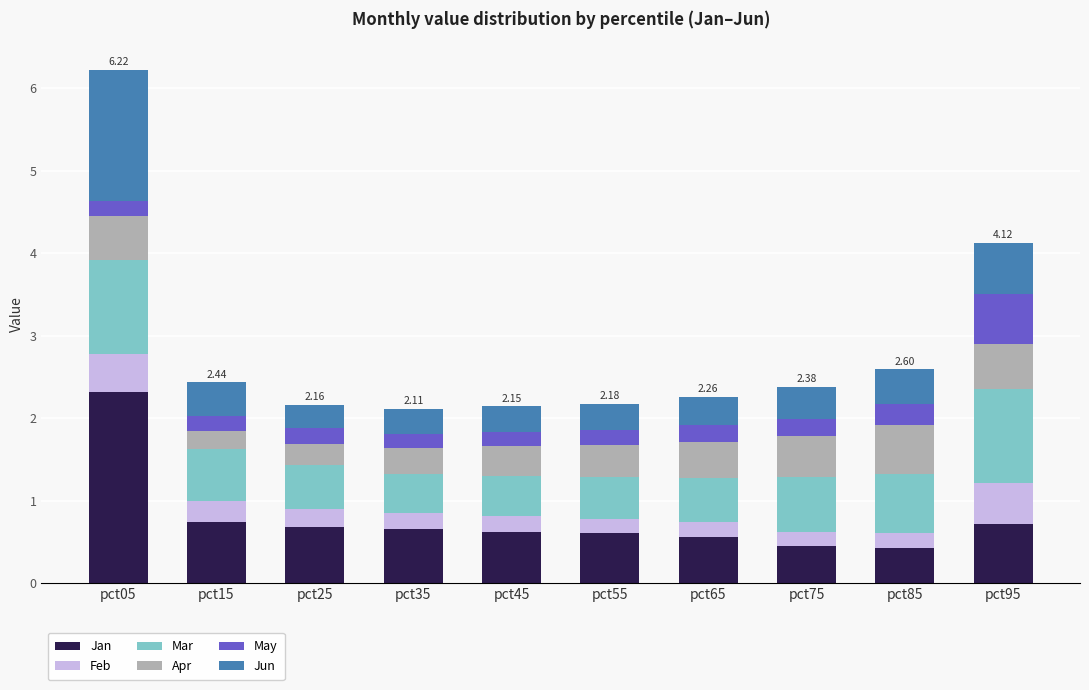

What is the total value across all series at pct85?

2.6